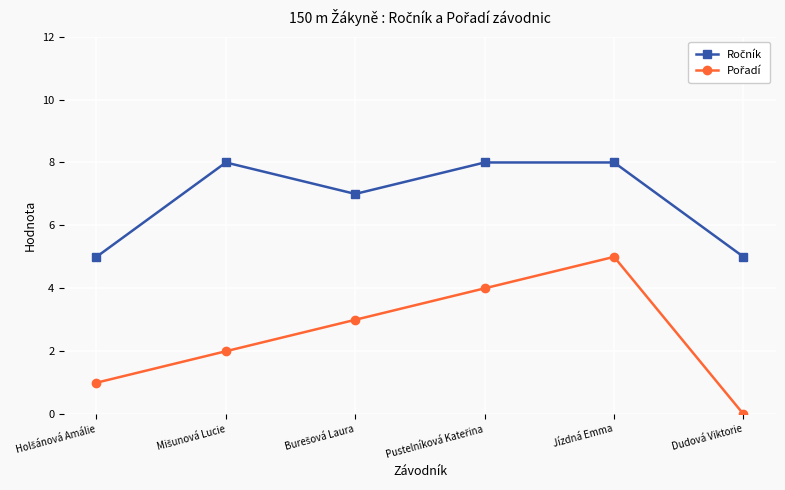

How many categories are shown in the chart?

6